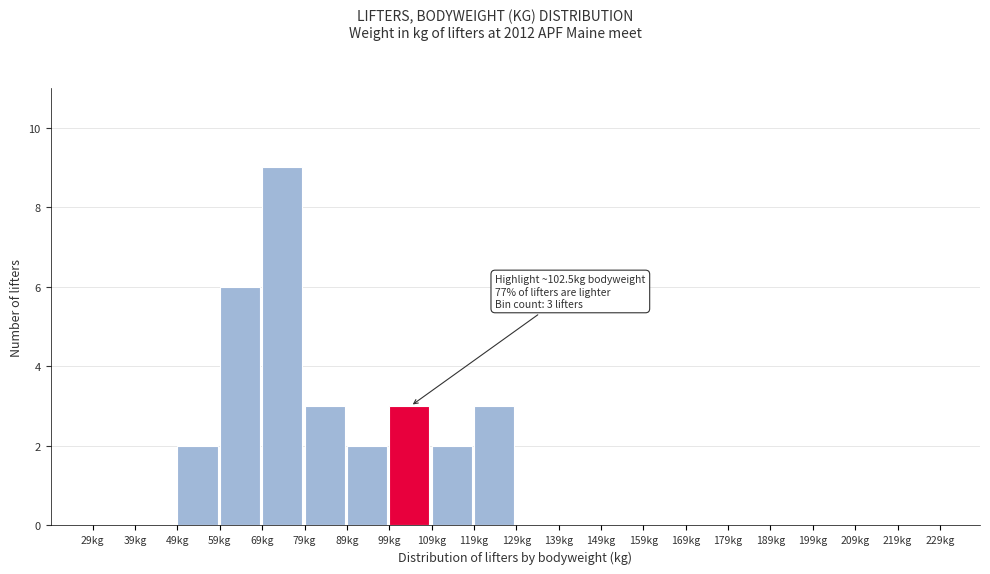

Which range on the x-axis has the tallest bar?

69 to 79